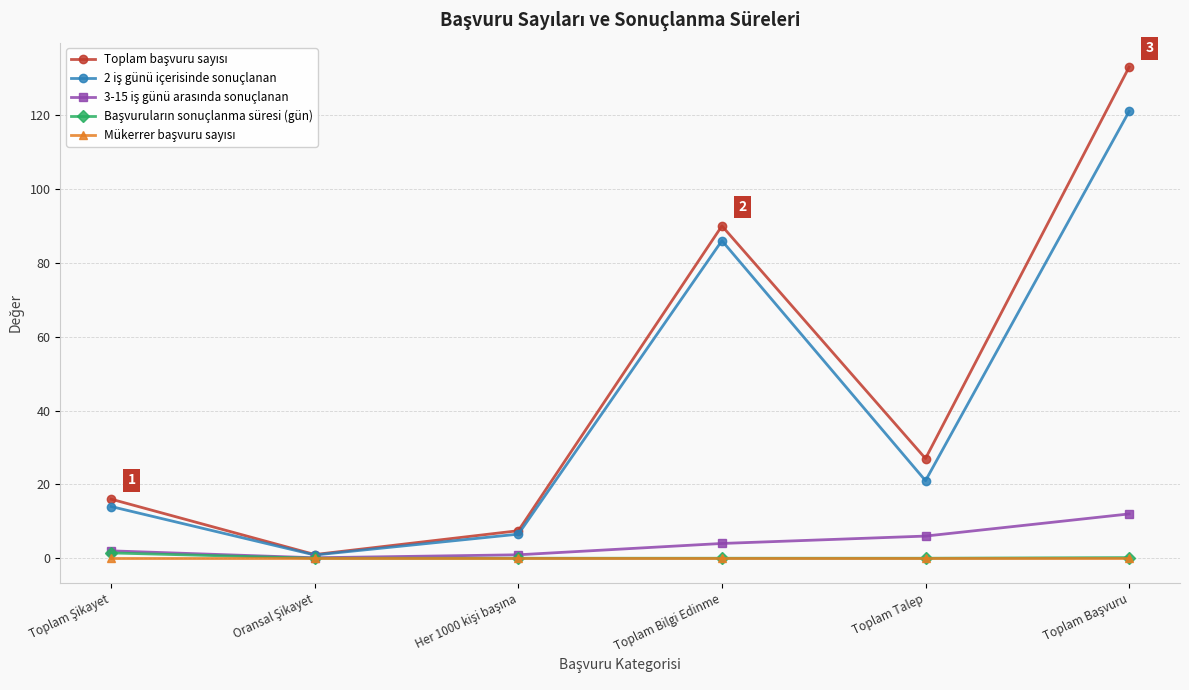

What is the total value across all series at Toplam Bilgi Edinme?

180.0